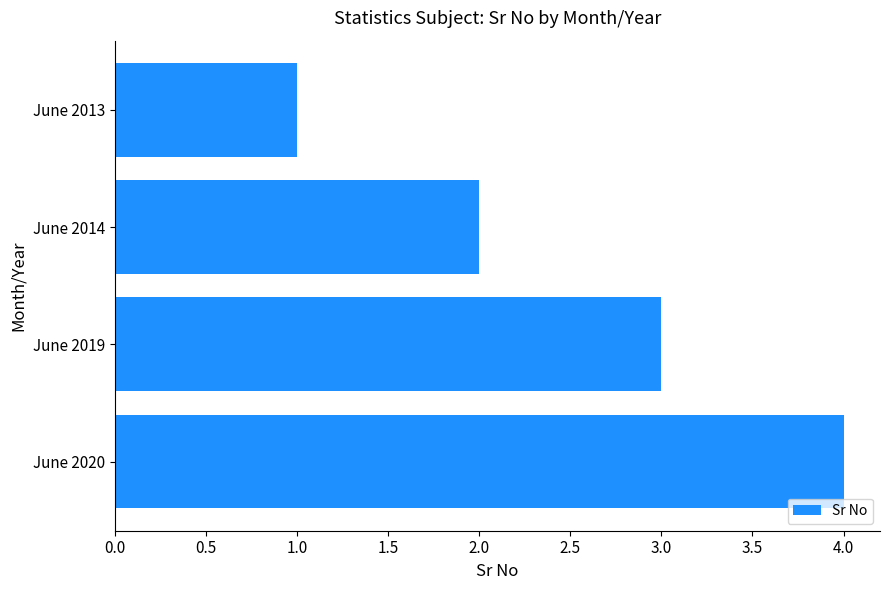

Approximately how many times larger is the value at June 2020 compared to June 2013?

4.0